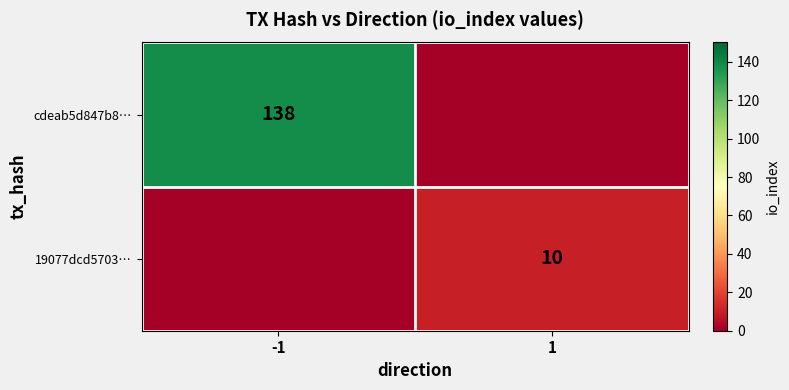

True or false: cdeab5d847b8… has a value of 138 at -1.

True